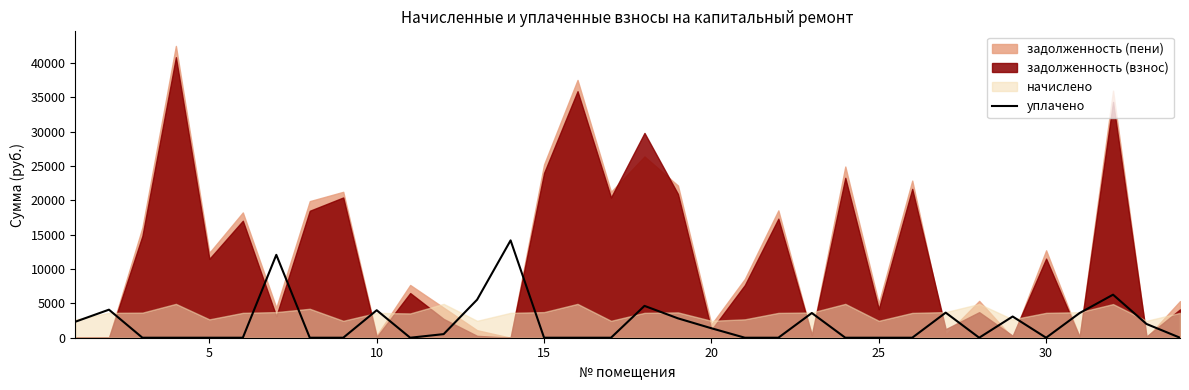

What is the highest value of the уплачено series?

14167.5